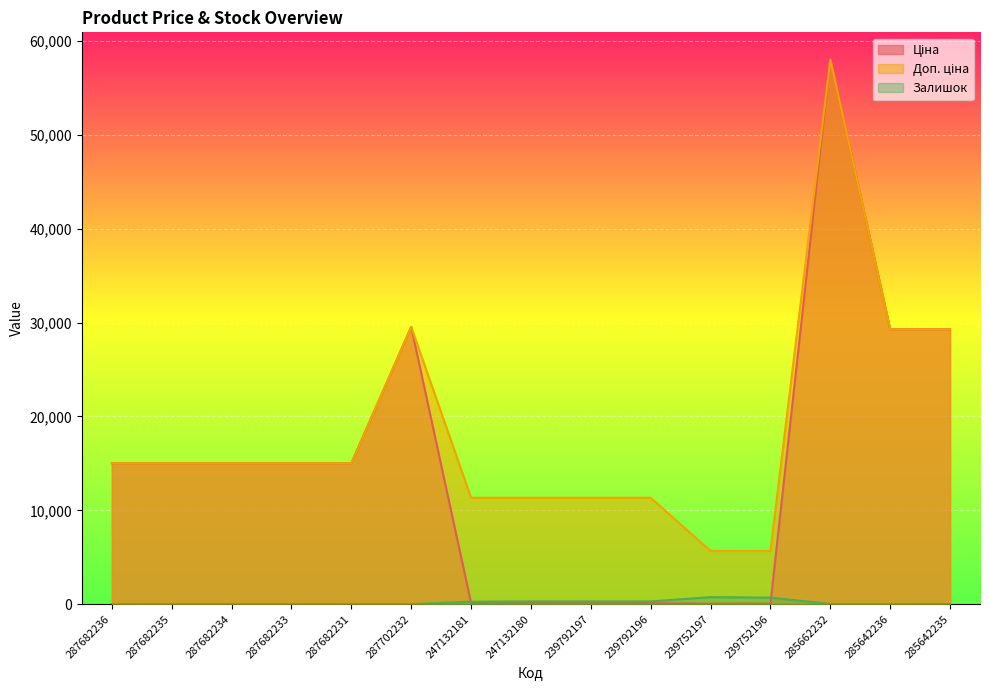

At which label does Залишок first exceed 12?

247132181